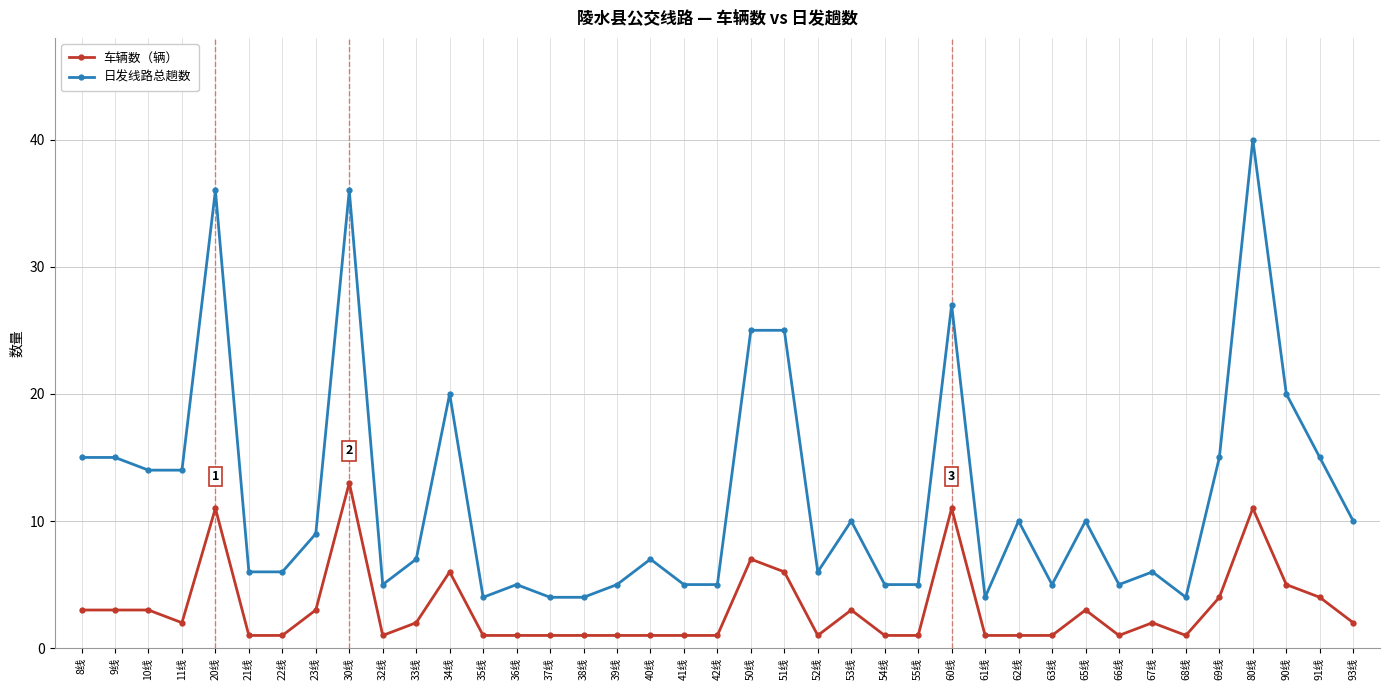

True or false: 日发线路总趟数 has more than 1 points higher than both neighbors.

True